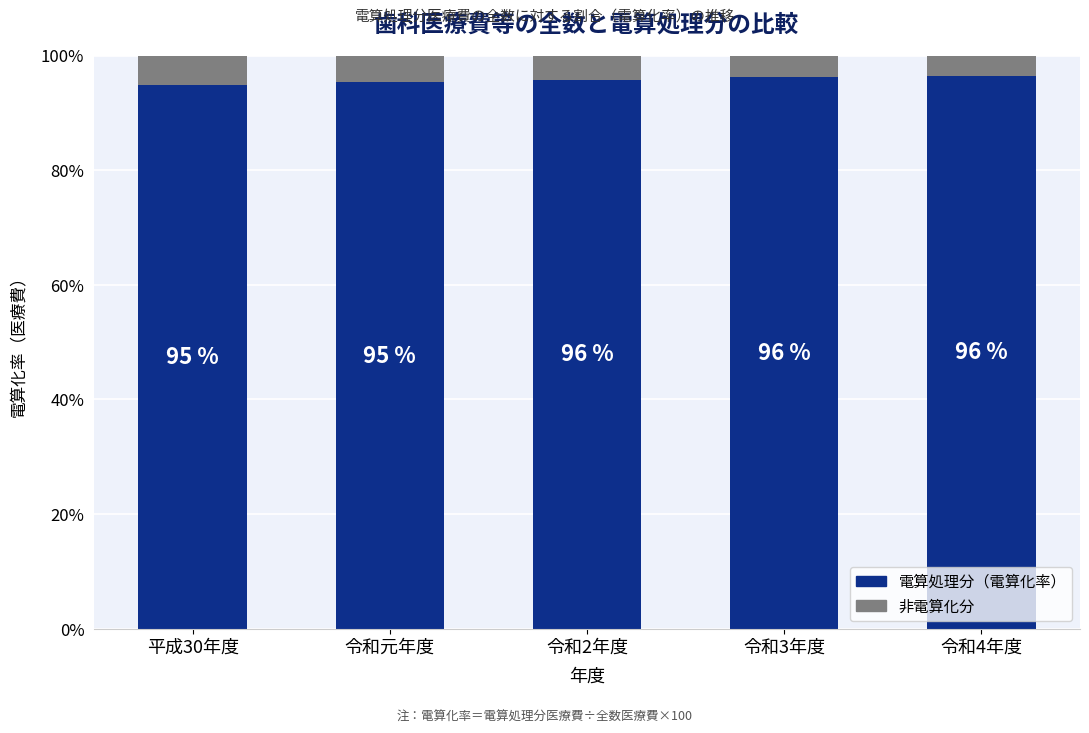

What is the total value across all series at 令和3年度?

100.0